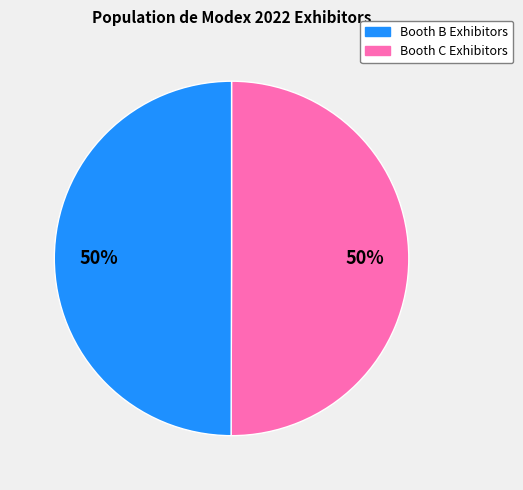

Do Booth B Exhibitors and Booth C Exhibitors together represent more than half of the pie?

Yes